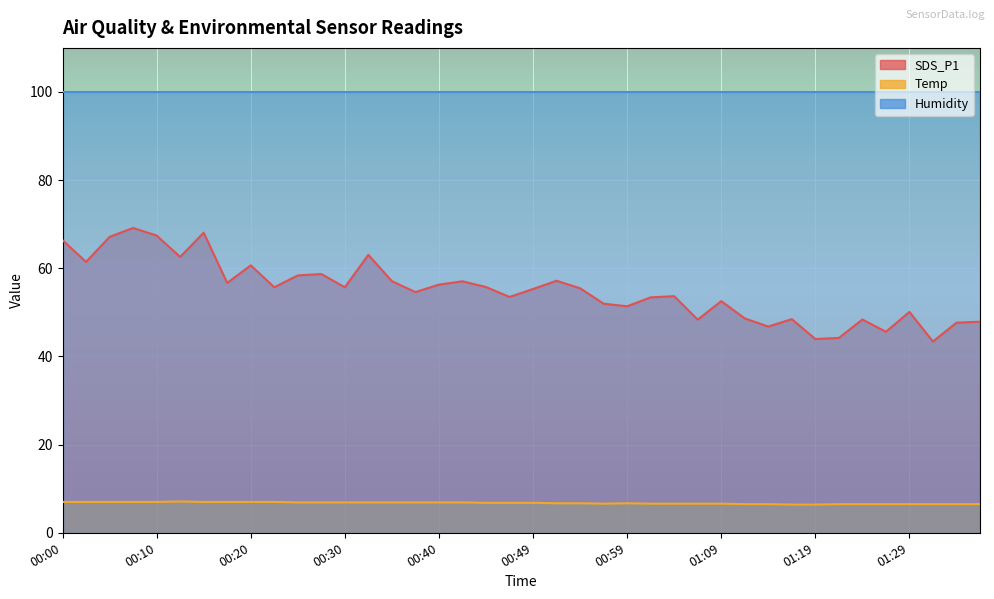

What is the lowest value of the Temp series?

6.4